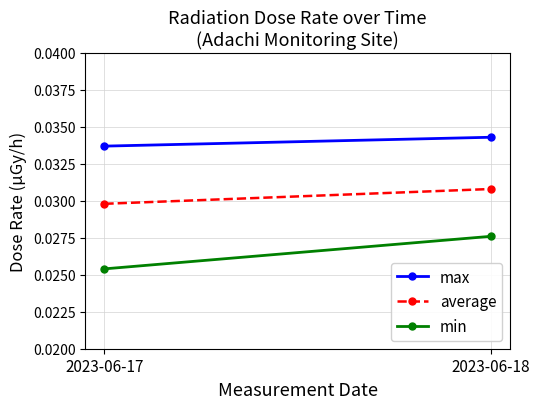

At which label does max reach its minimum?

2023-06-17